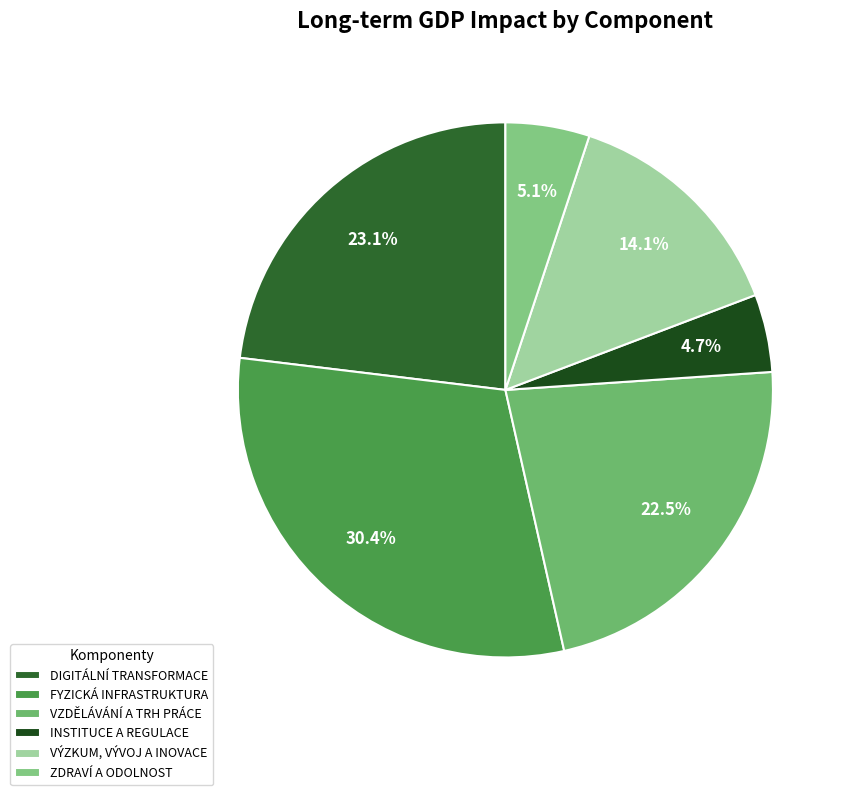

True or false: VZDĚLÁVÁNÍ A TRH PRÁCE accounts for 30% of the total.

False